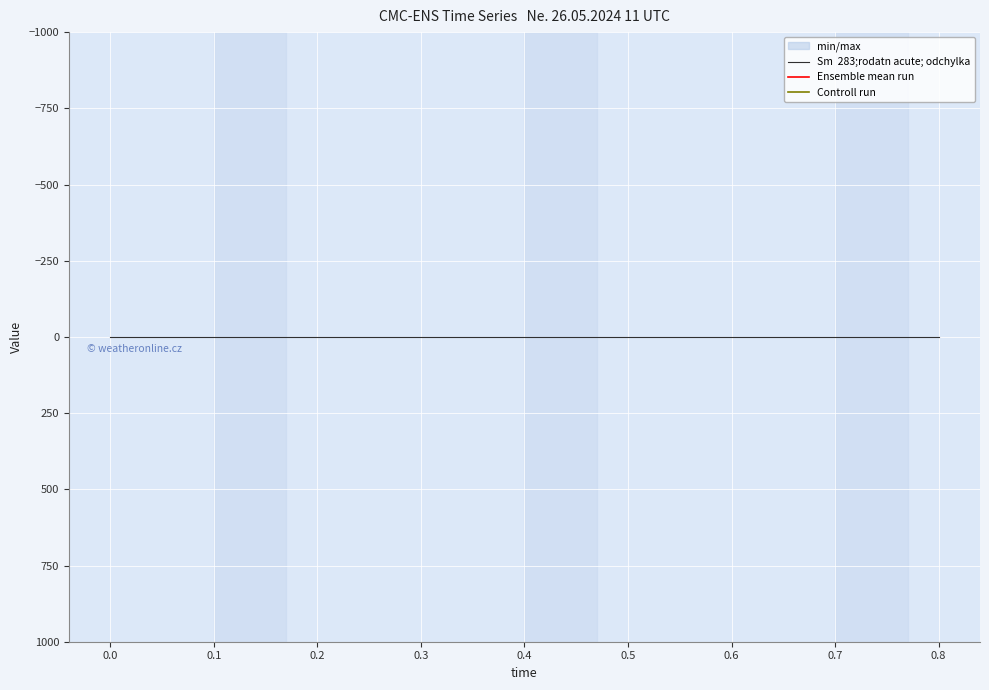

What is the minimum value for Ensemble mean run?

10000